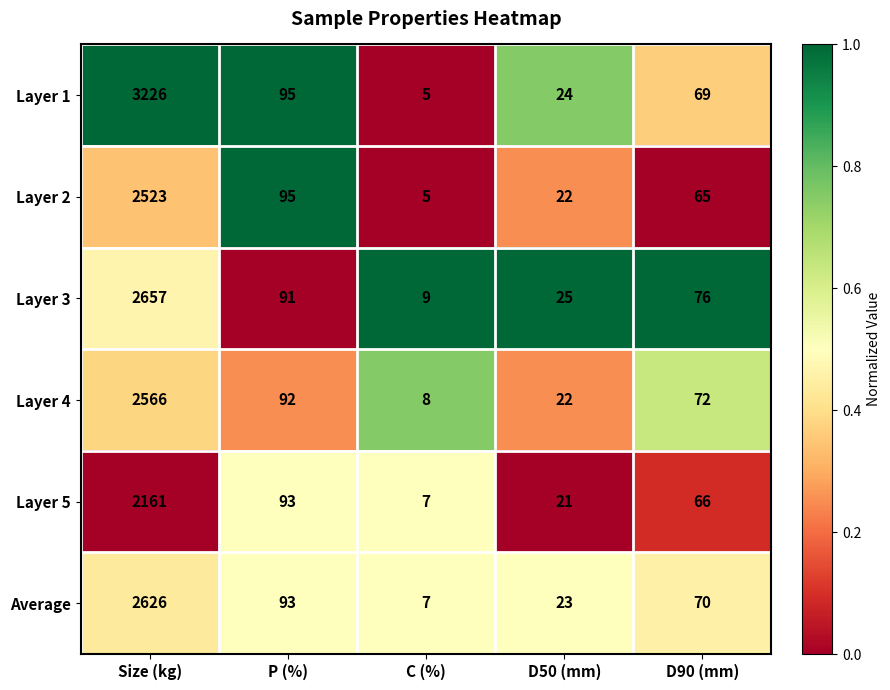

What is the greatest value displayed?

3226